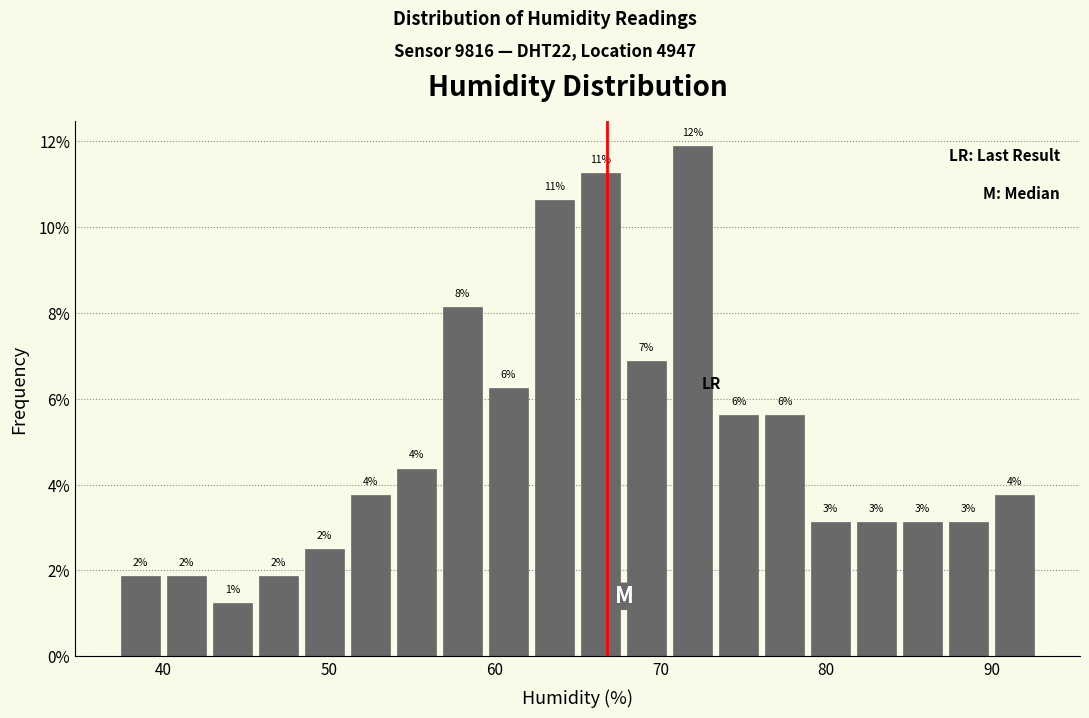

Around what value on the x-axis is the tallest bar? Give the approximate position of its centre, as read against the axis.

72